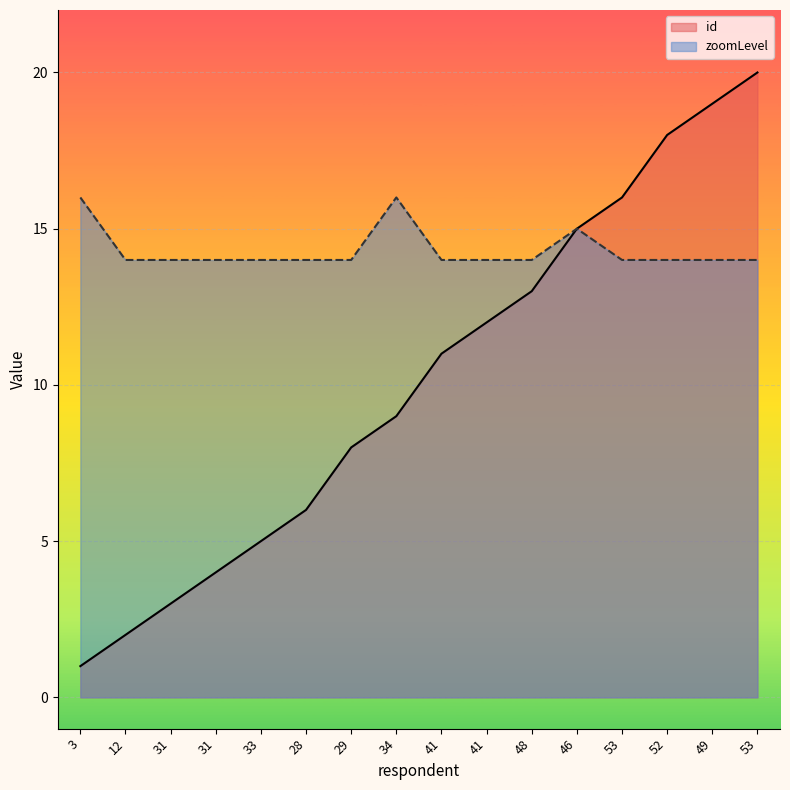

At which category does the chart reach its peak across all series?

53